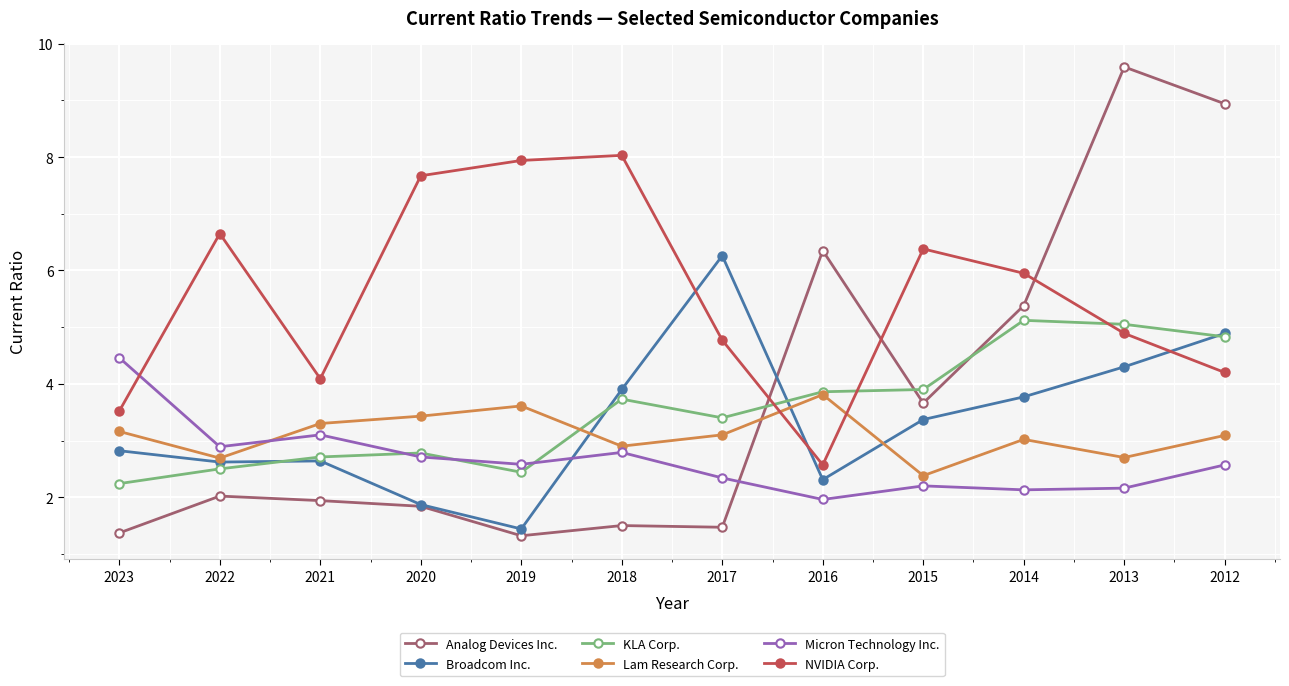

What is the total value across all series at 2019?

19.3